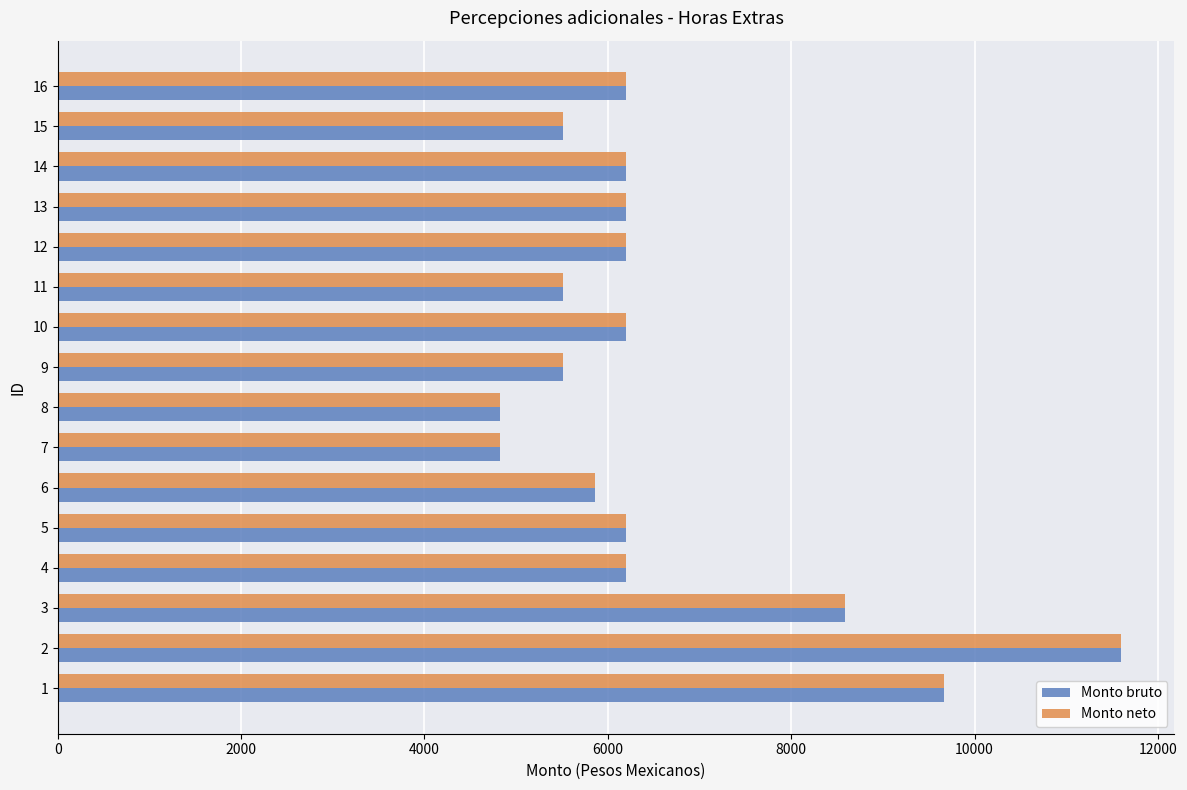

What is the highest value of the Monto neto series?

11600.8